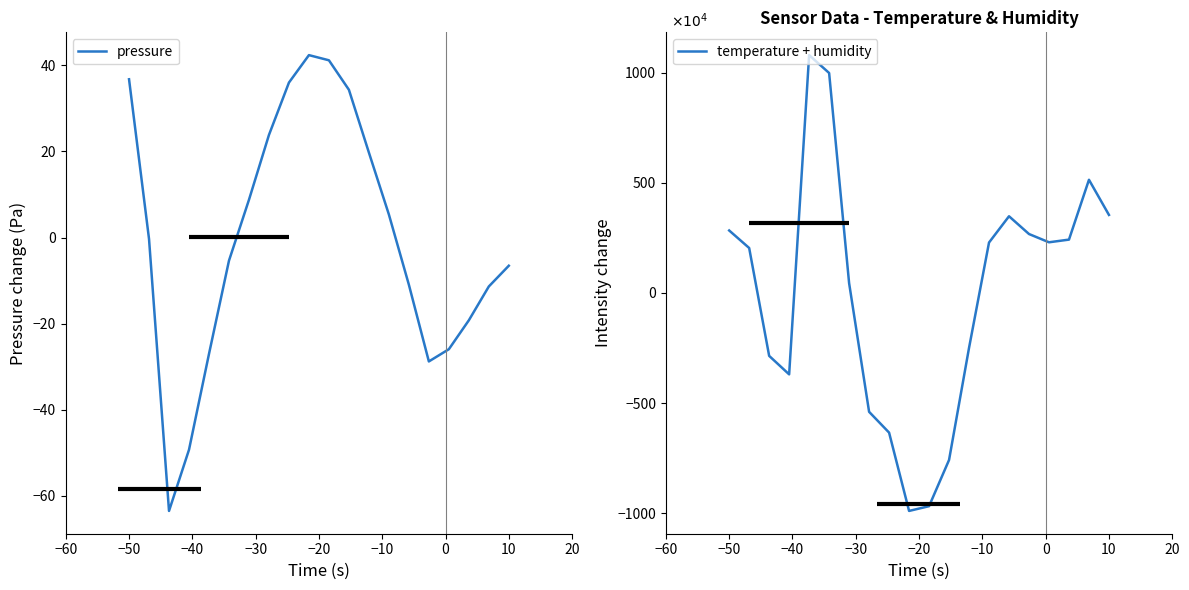

Count the number of categories in the chart.

20